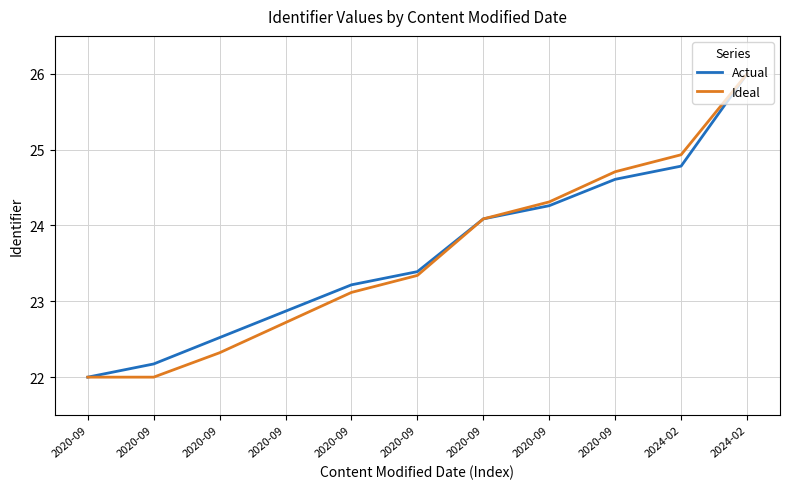

Does the chart display data point markers on the line(s)?

No